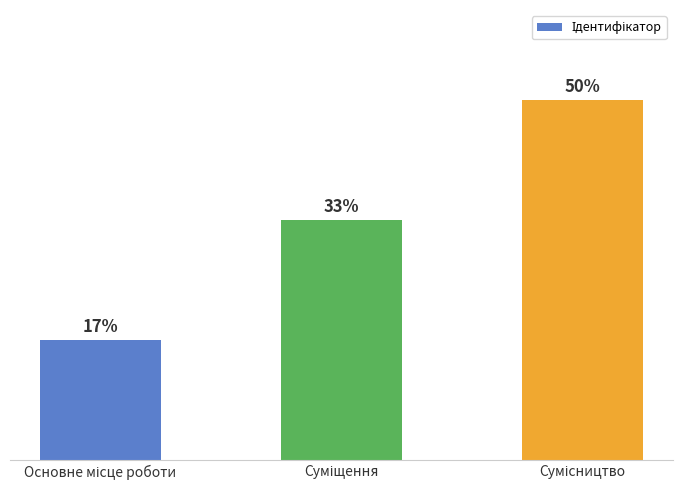

List the labels in order of value, largest first.

Сумісництво, Суміщення, Основне місце роботи